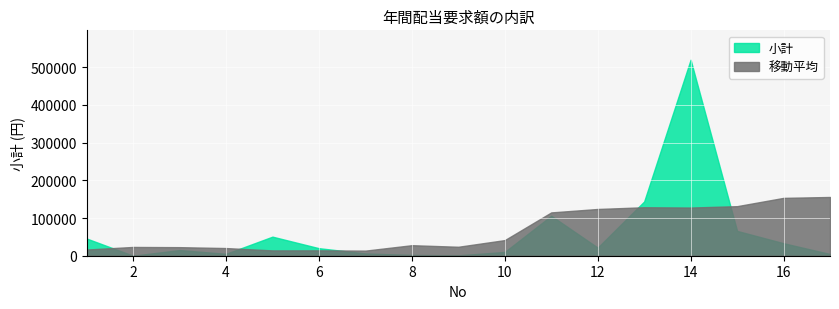

What is the average value?

61765